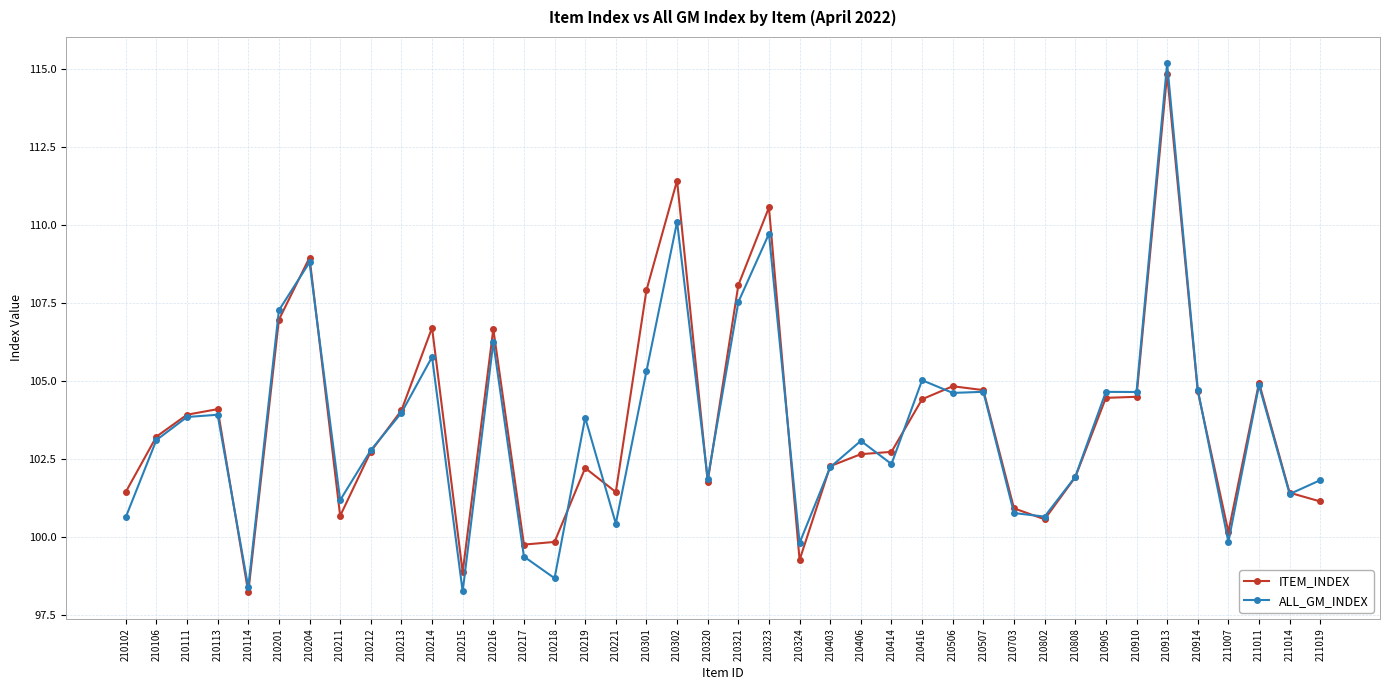

Between 210201 and 210321, which series saw the biggest shift?

ITEM_INDEX